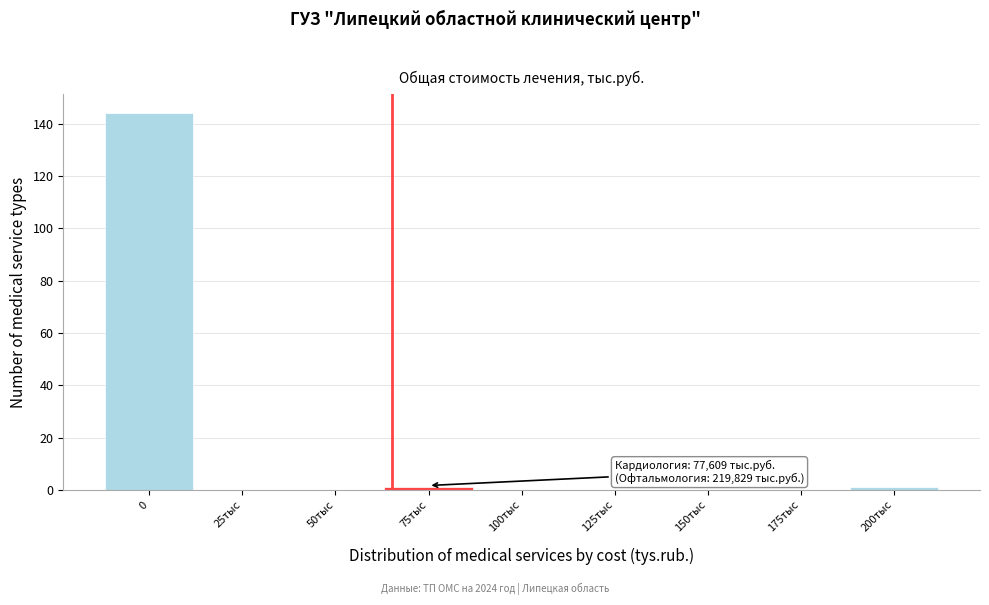

Reading left to right, what are all the values shown in this chart?

0=144	25тыс=0	50тыс=0	75тыс=1	100тыс=0	125тыс=0	150тыс=0	175тыс=0	200тыс=1